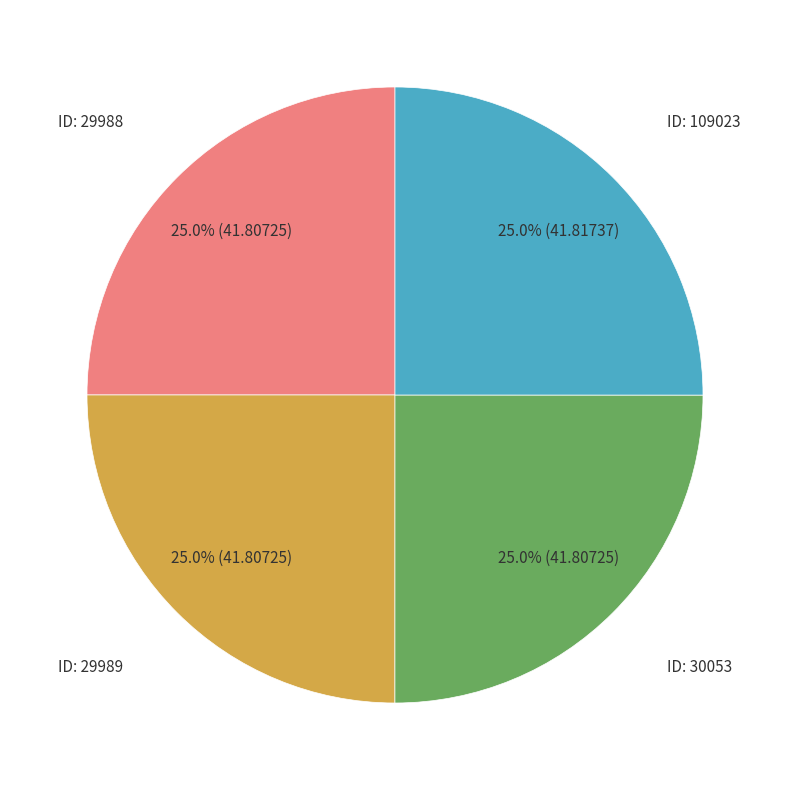

Is there any slice that represents more than half of the pie?

No